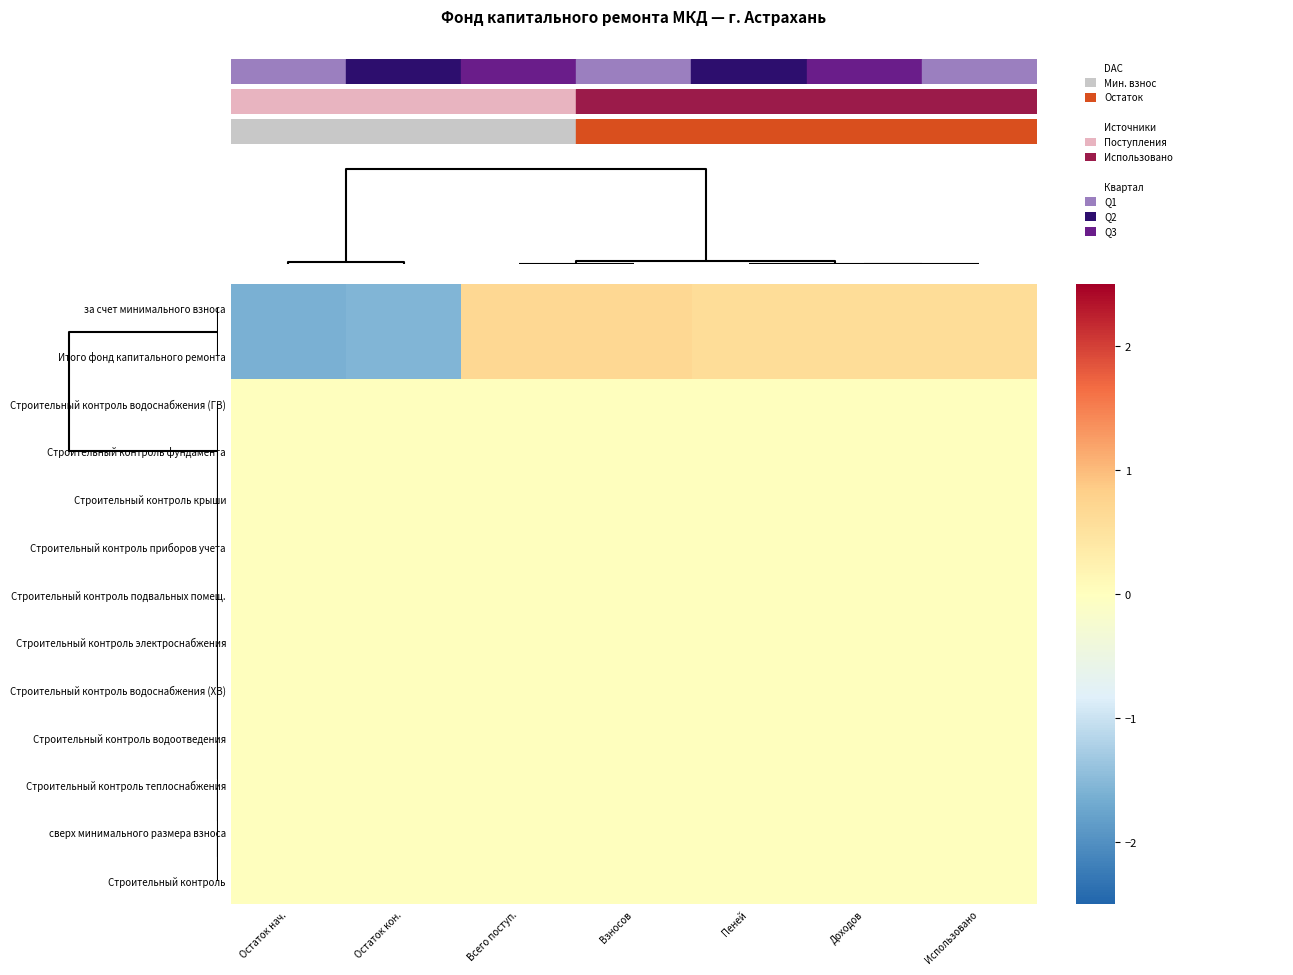

At which category is the sum across all series the highest?

Всего поступ.